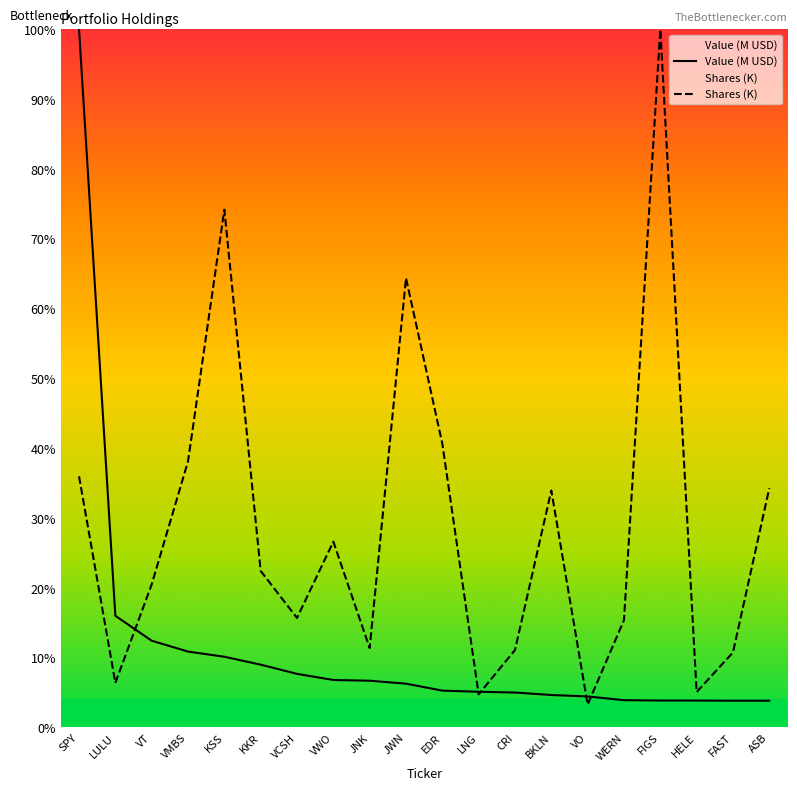

Between VWO and LULU, which is larger?

LULU